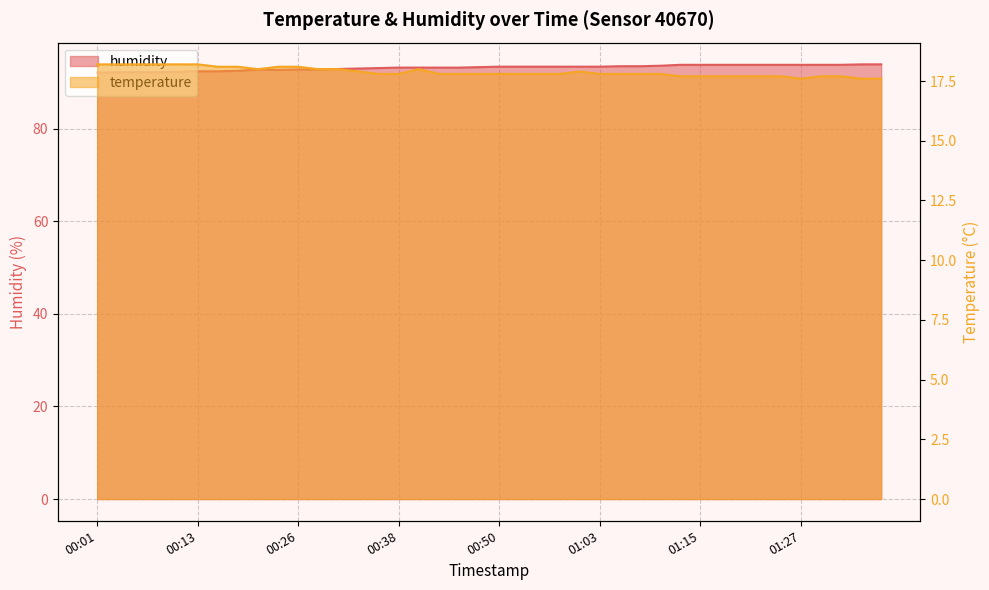

What is the label of the 38th point from the left?

01:32